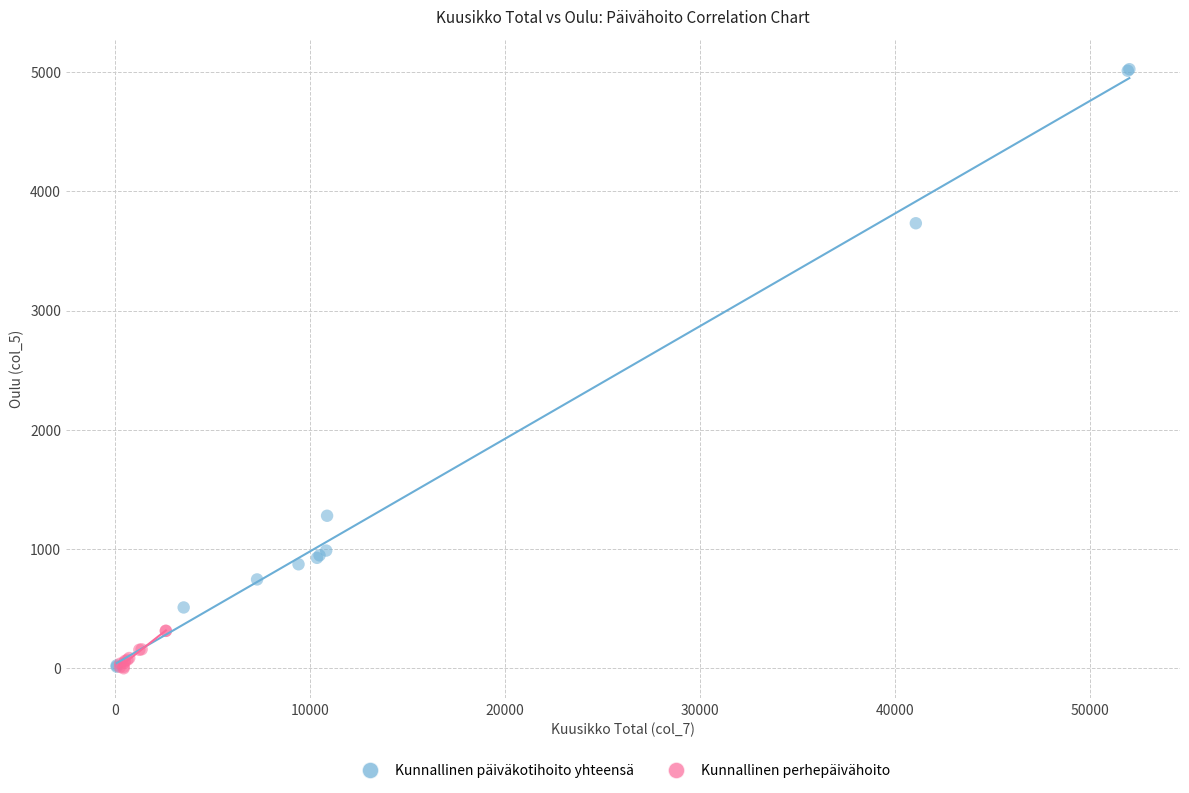

Which series has the widest spread of Y values?

Kunnallinen päiväkotihoito yhteensä